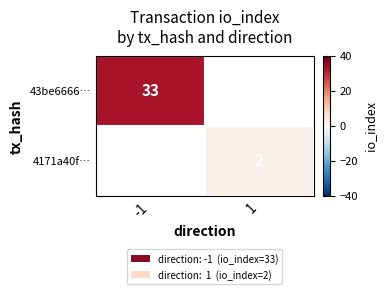

The 4171a40f… series shows 2.0 at 1. True or false?

True